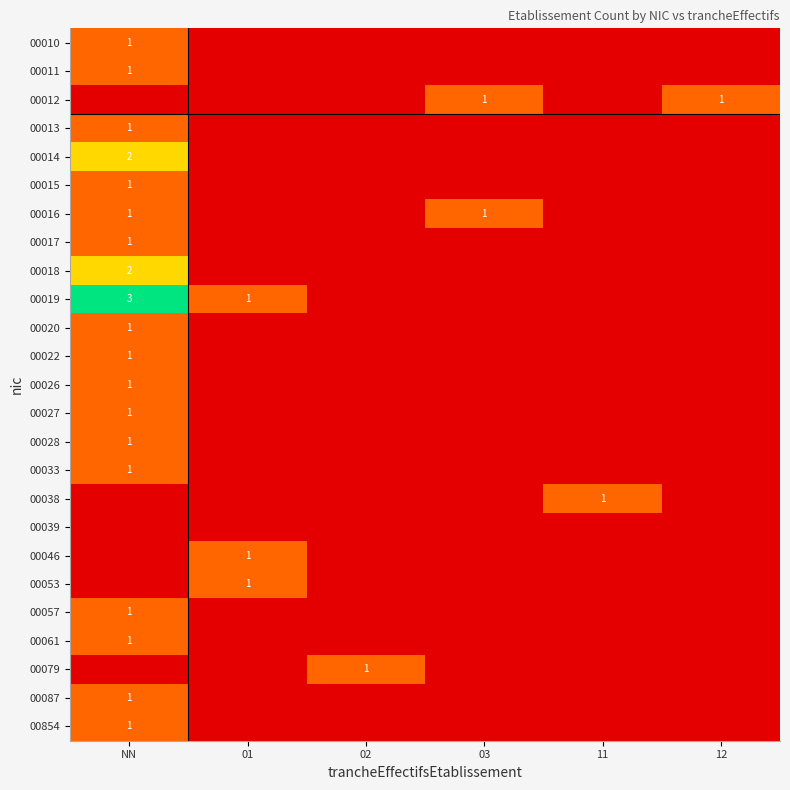

Between 03 and 01, which is larger?

03